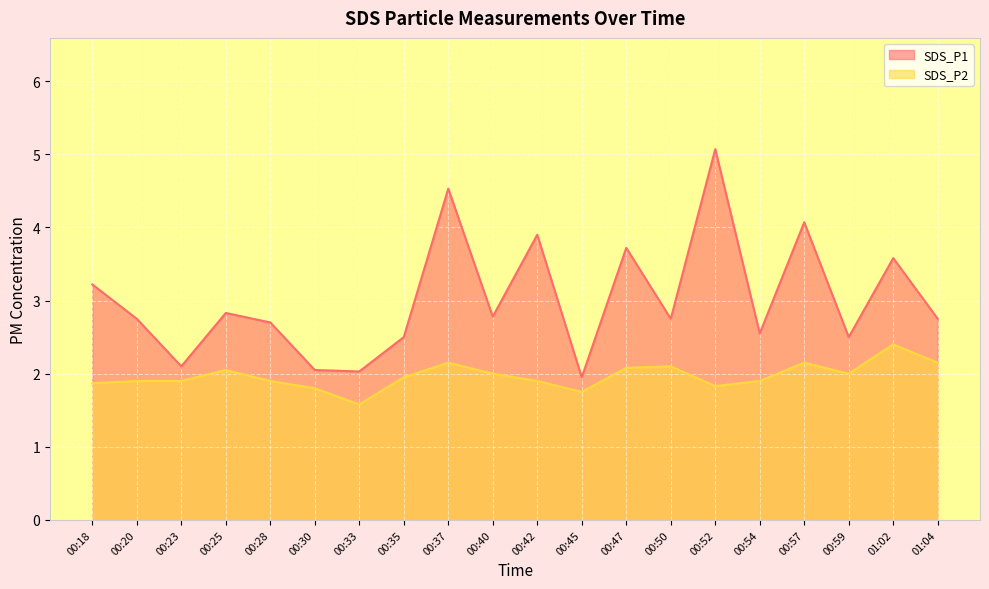

At which category does the chart reach its minimum across all series?

00:33